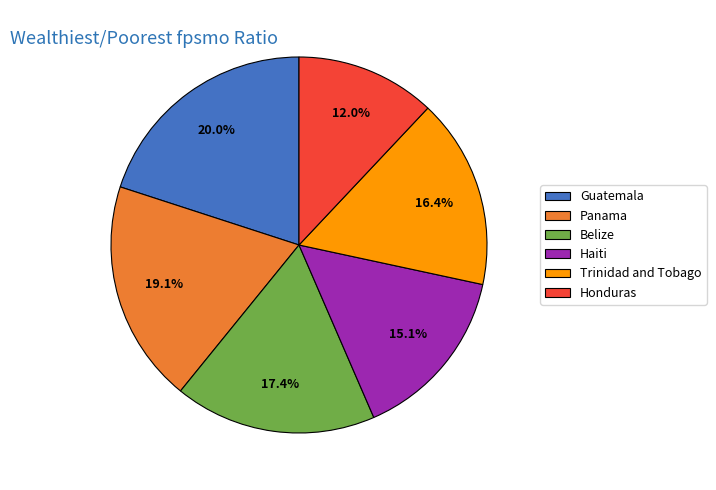

What is the smallest slice in the pie chart?

Honduras